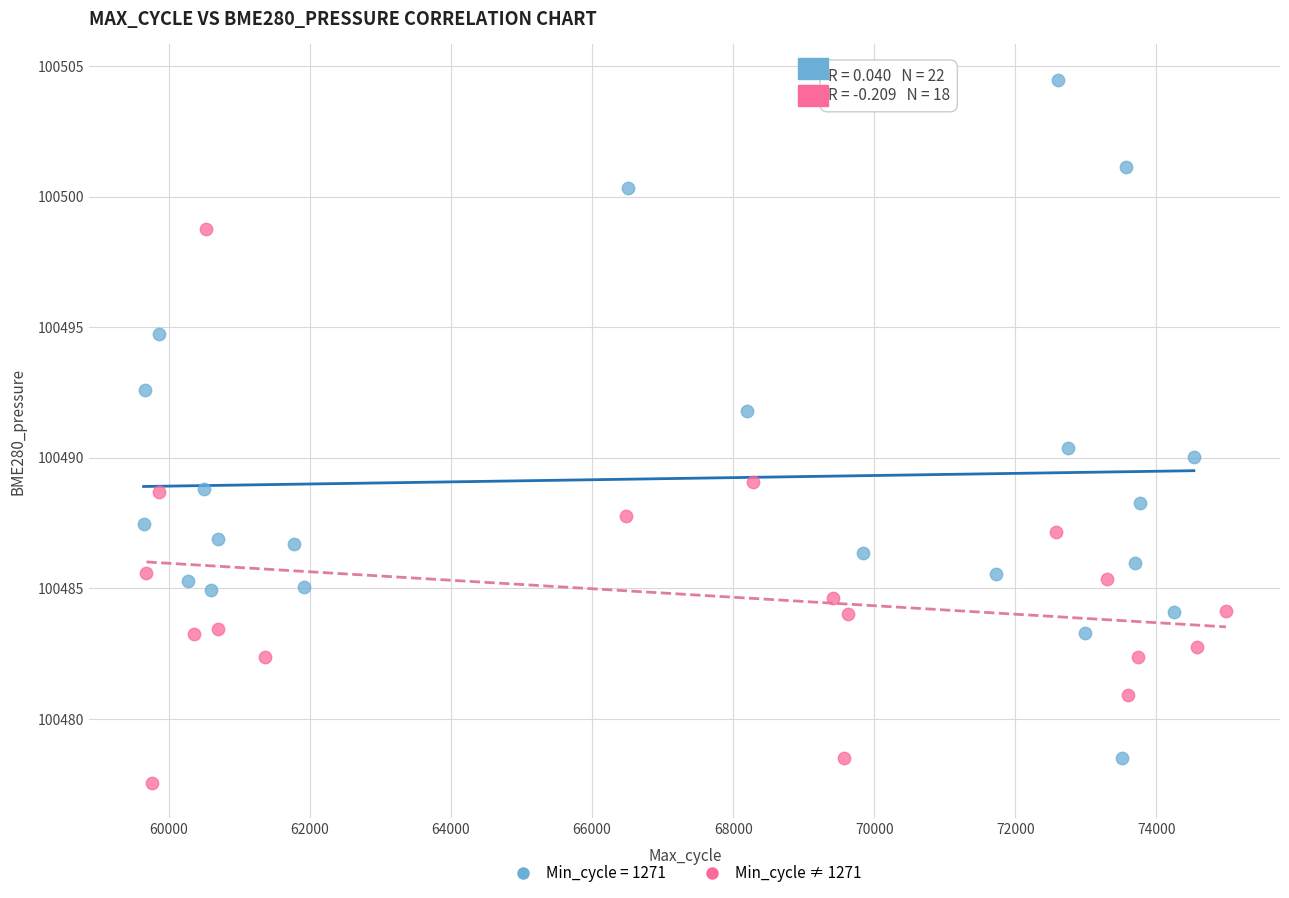

Which series has the largest Y range (max minus min)?

Min_cycle = 1271